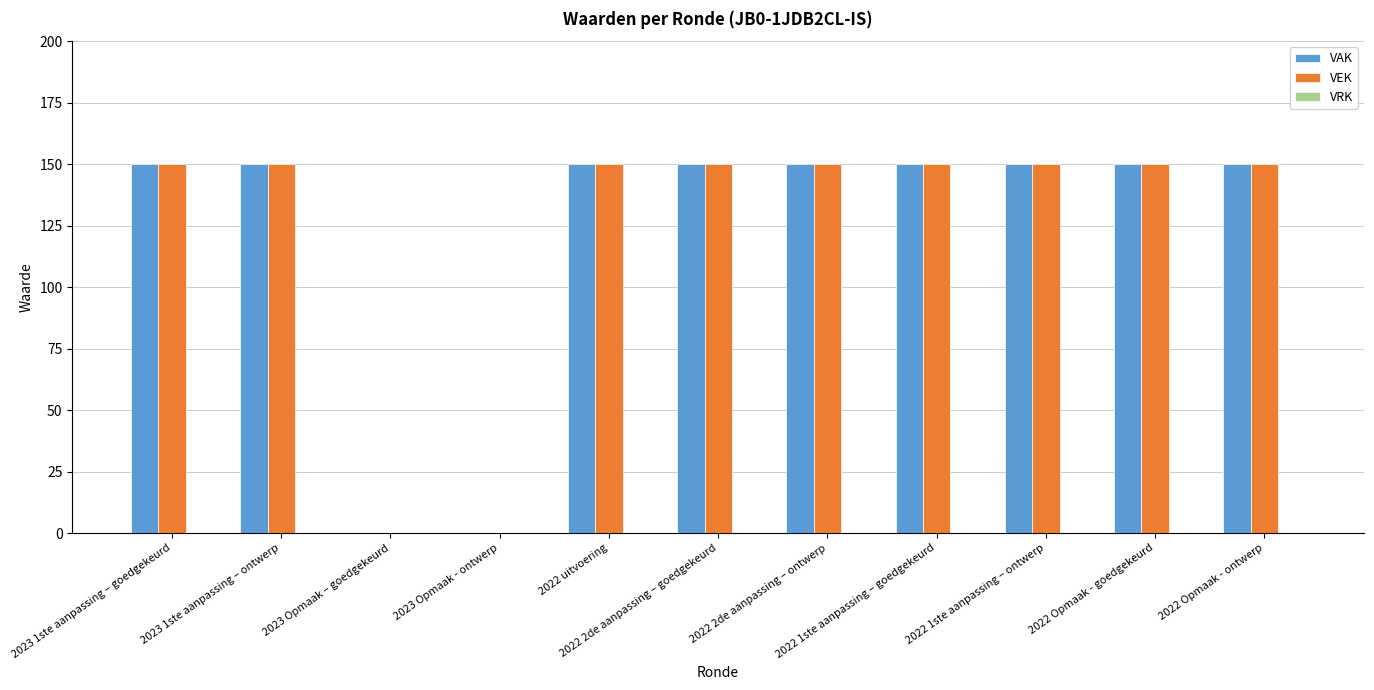

What is the sum of all VAK values?

1350